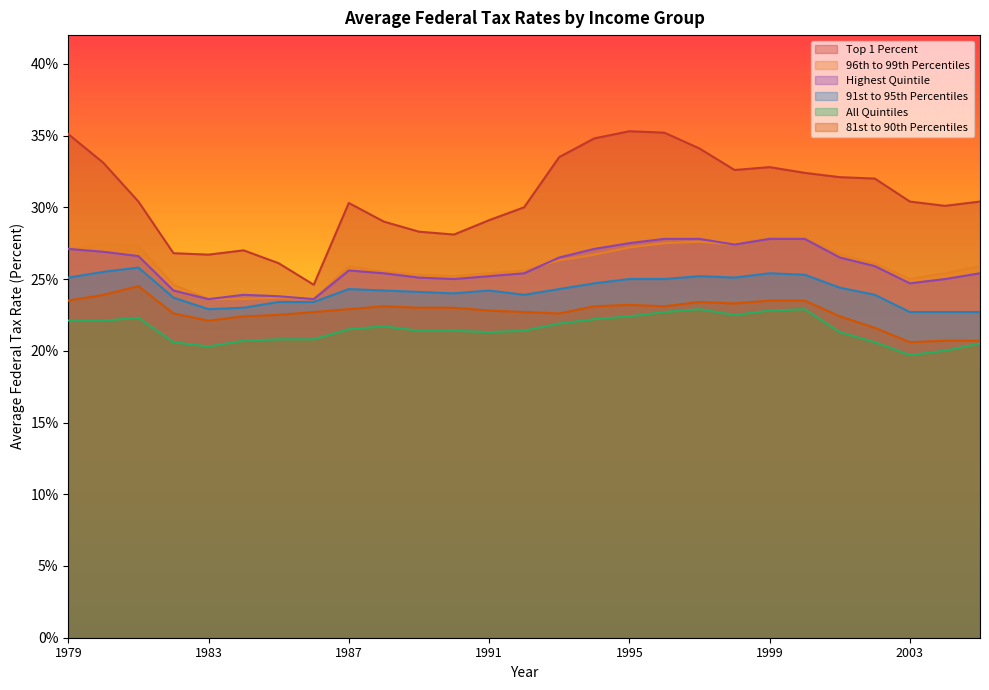

Is the value of Highest Quintile at 1991 greater than the value of Top 1 Percent at 1992?

No